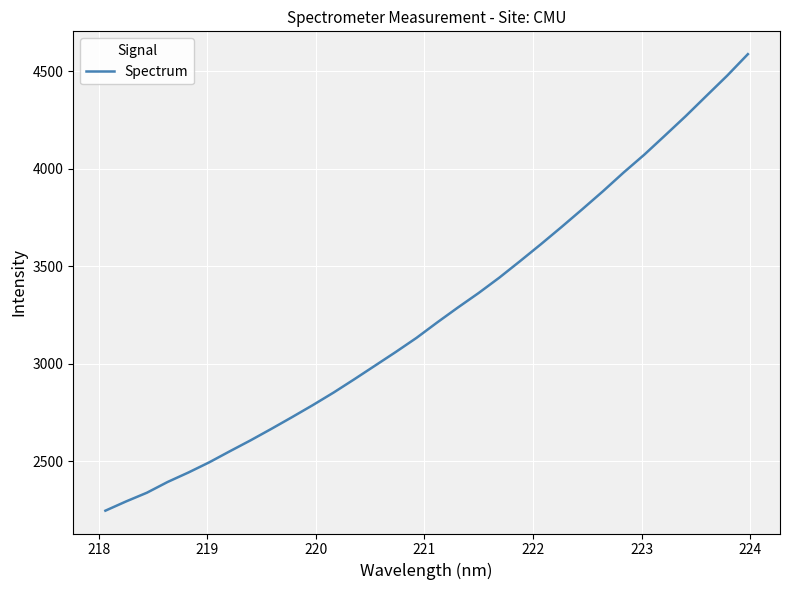

What is the smallest value displayed?

2246.7